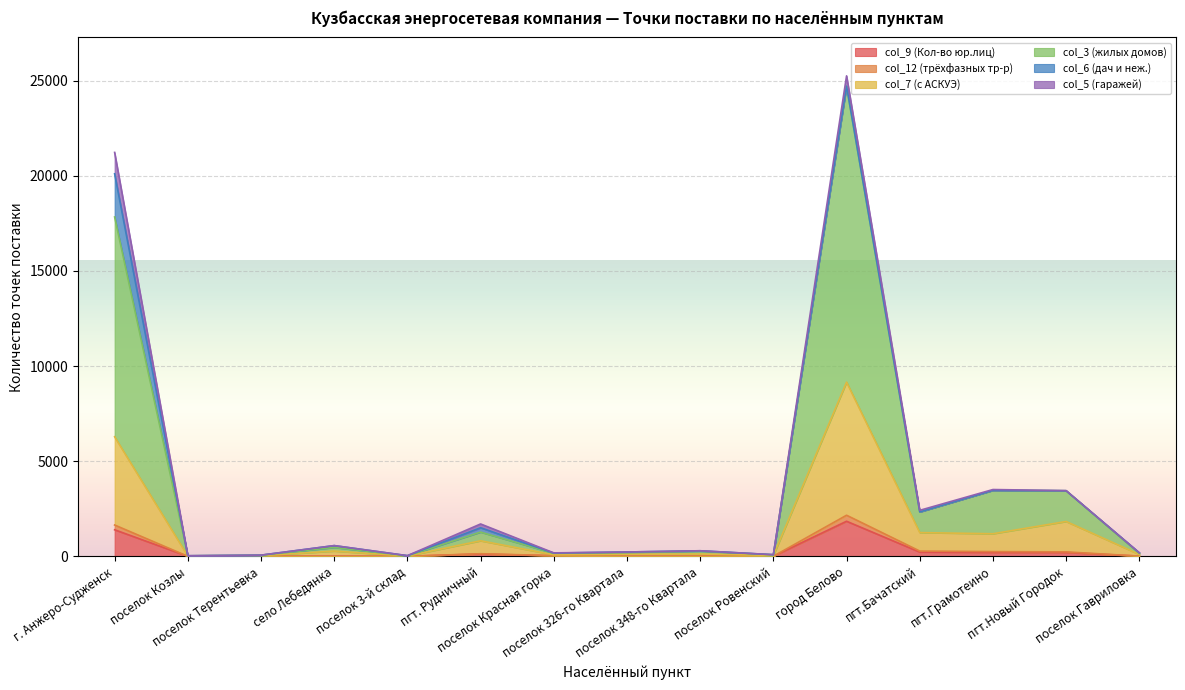

List the labels in order of col_7 (с АСКУЭ) value, largest first.

город Белово, г. Анжеро-Судженск, пгт.Новый Городок, пгт.Бачатский, пгт.Грамотеино, пгт. Рудничный, село Лебедянка, поселок 348-го Квартала, поселок 326-го Квартала, поселок Гавриловка, поселок Красная горка, поселок Ровенский, поселок Терентьевка, поселок 3-й склад, поселок Козлы